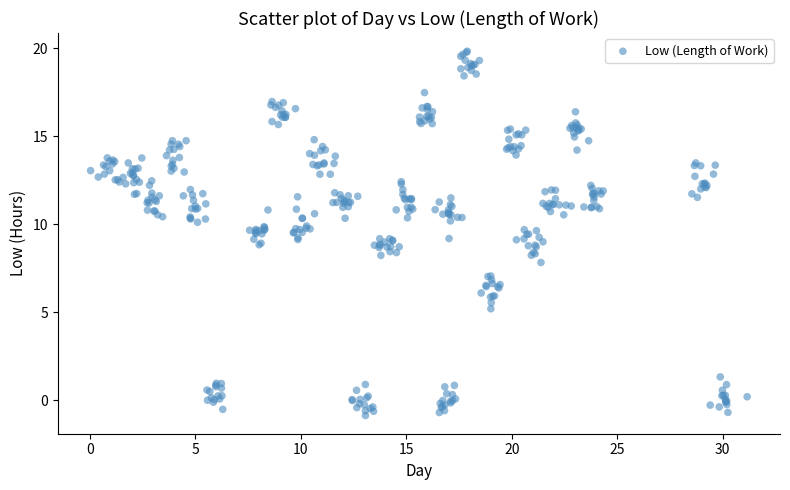

What is the range of X values (max minus min)?

31.1